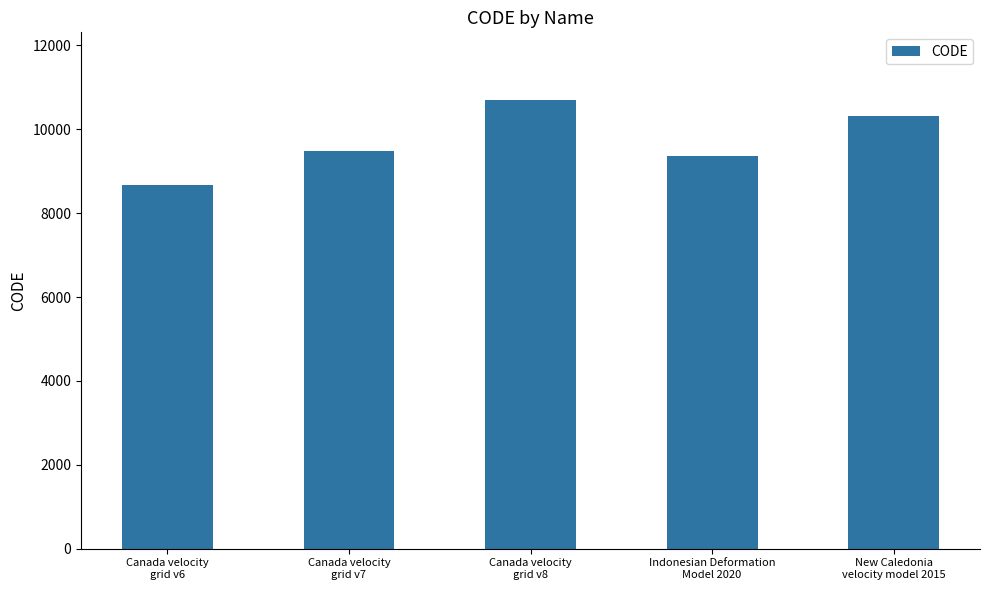

What is the difference between the values at Indonesian Deformation
Model 2020 and New Caledonia
velocity model 2015?

948